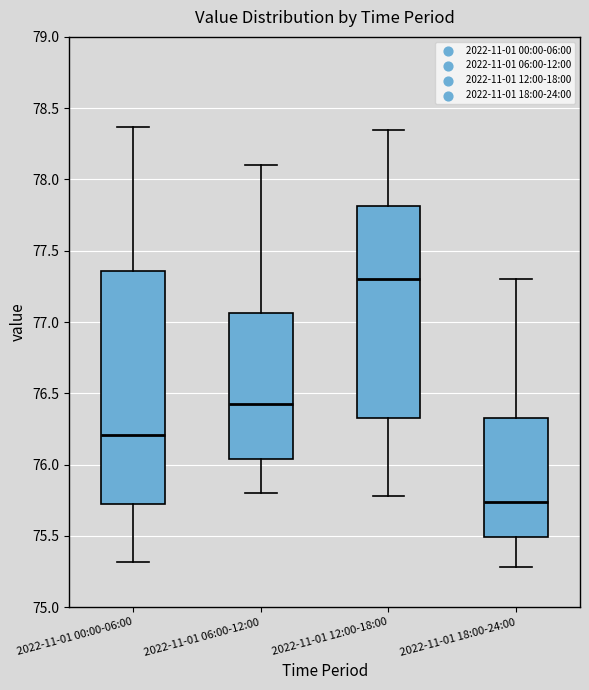

Reading left to right, transcribe this box plot: for each box, give where its median line is, the range the box spans, and where its two whiskers end, as read against the y-axis. The values are not printed on the chart, so give them approximately, as read against the axis.

2022-11-01 00:00-06:00: median 76.20, box 75.75 to 77.35, whiskers 75.30 to 78.35
2022-11-01 06:00-12:00: median 76.45, box 76.05 to 77.05, whiskers 75.80 to 78.10
2022-11-01 12:00-18:00: median 77.30, box 76.35 to 77.80, whiskers 75.80 to 78.35
2022-11-01 18:00-24:00: median 75.75, box 75.50 to 76.35, whiskers 75.30 to 77.30